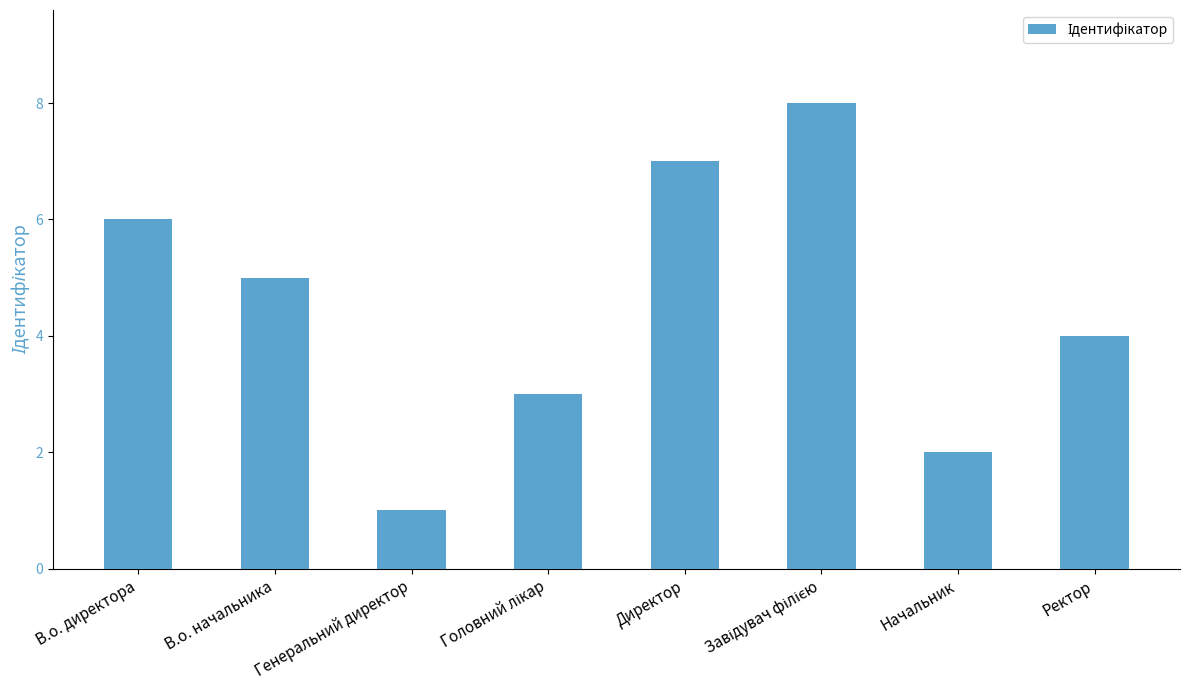

At which label does the data first exceed 5?

В.о. директора